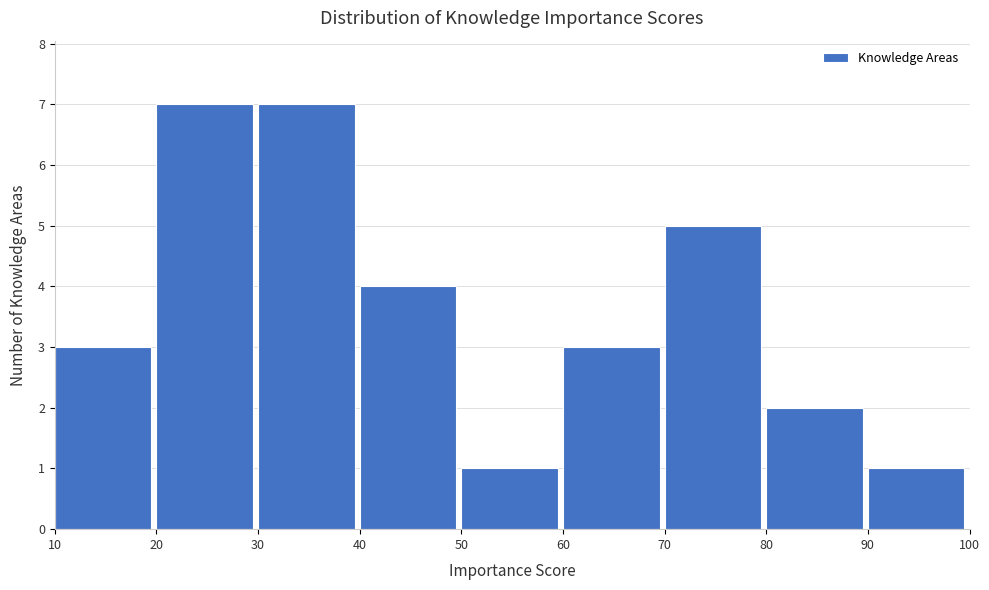

What is the height of the bar covering 30 to 40 on the x-axis? The values are not printed on the chart, so give them approximately, as read against the axis.

7